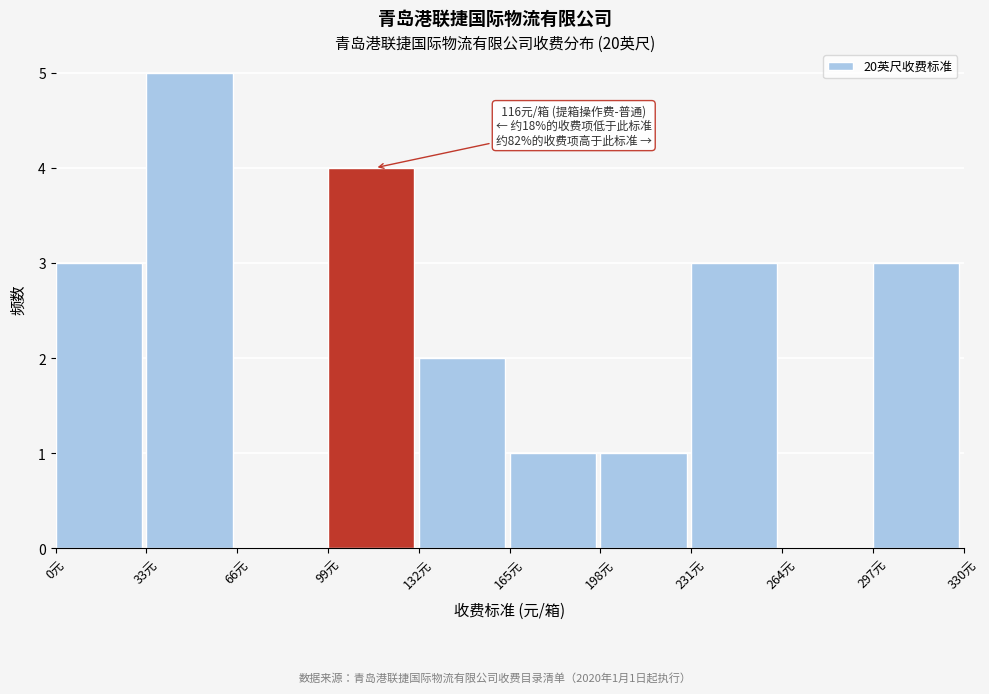

Over which range of the x-axis is the bar tallest?

33 to 66